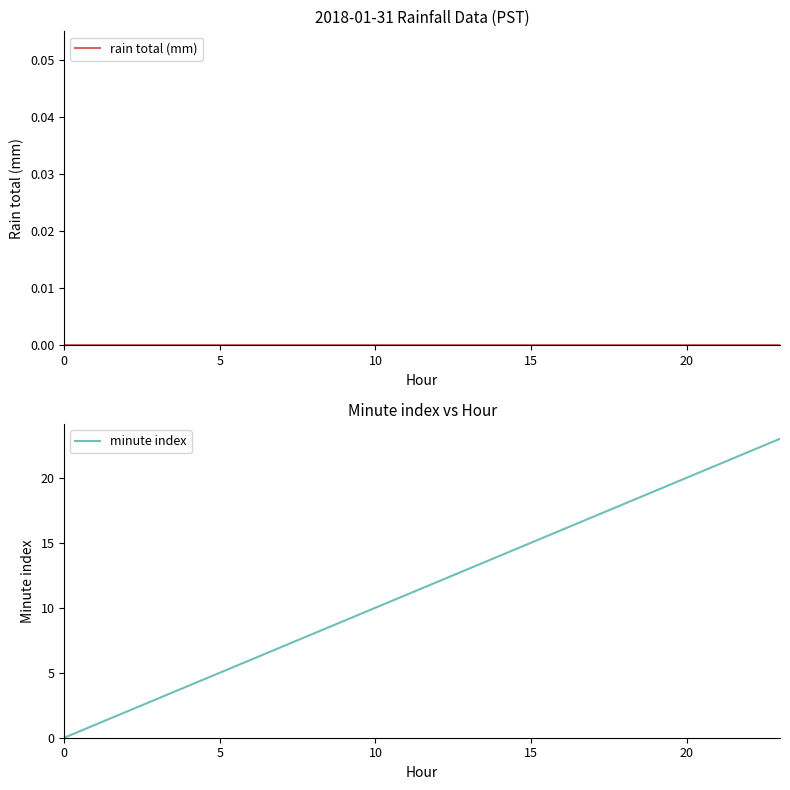

Which series has the largest range (max minus min)?

minute index